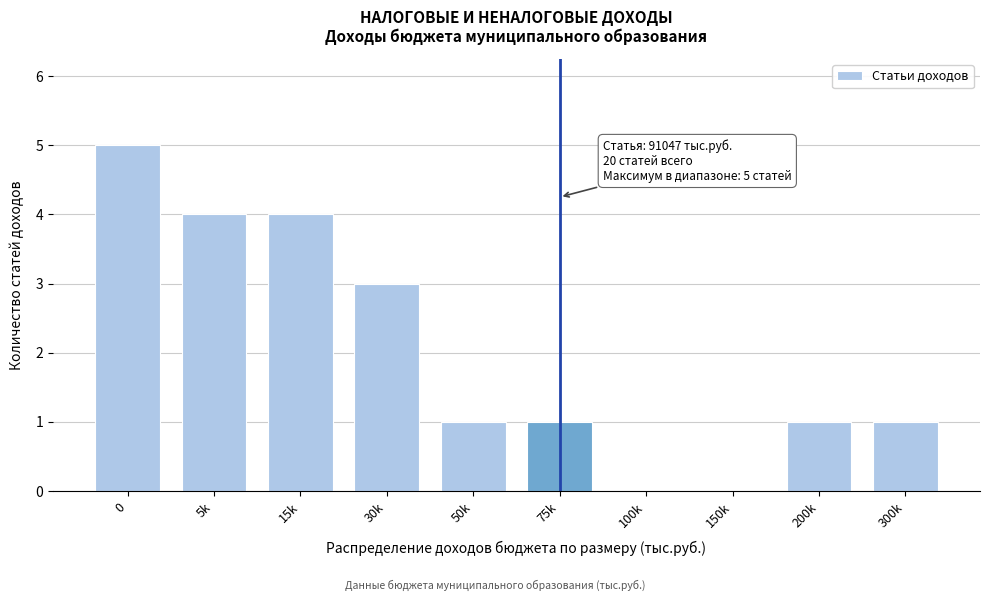

Reading left to right, transcribe all the data shown in this chart.

0=5	5k=4	15k=4	30k=3	50k=1	75k=1	100k=0	150k=0	200k=1	300k=1